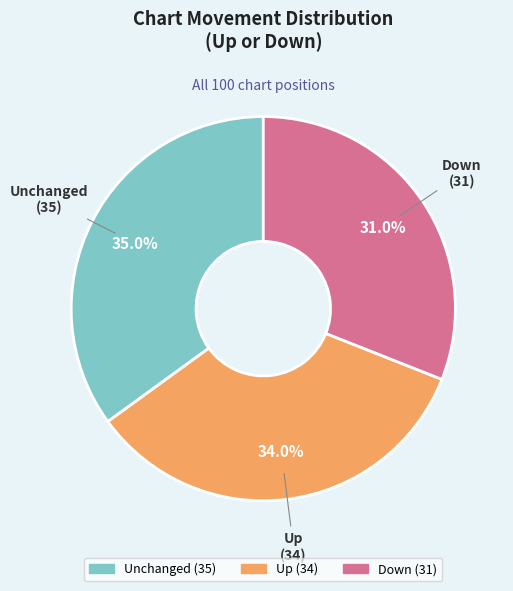

Does any single category account for the majority?

No